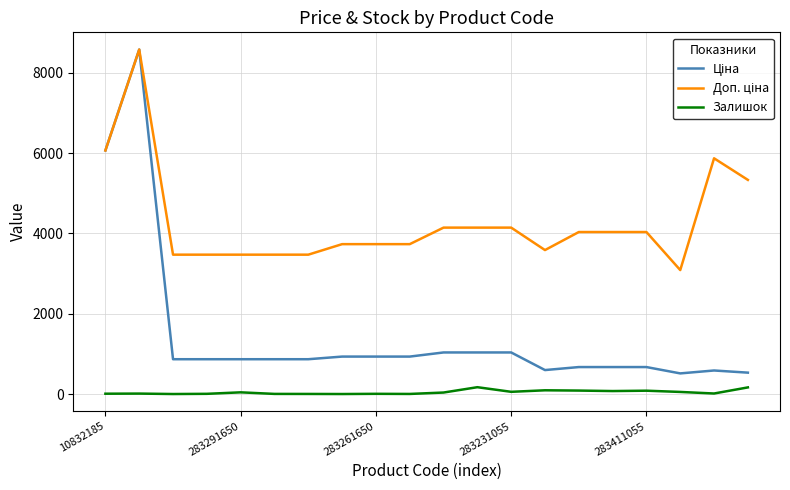

What is the maximum value shown in the chart?

8581.1